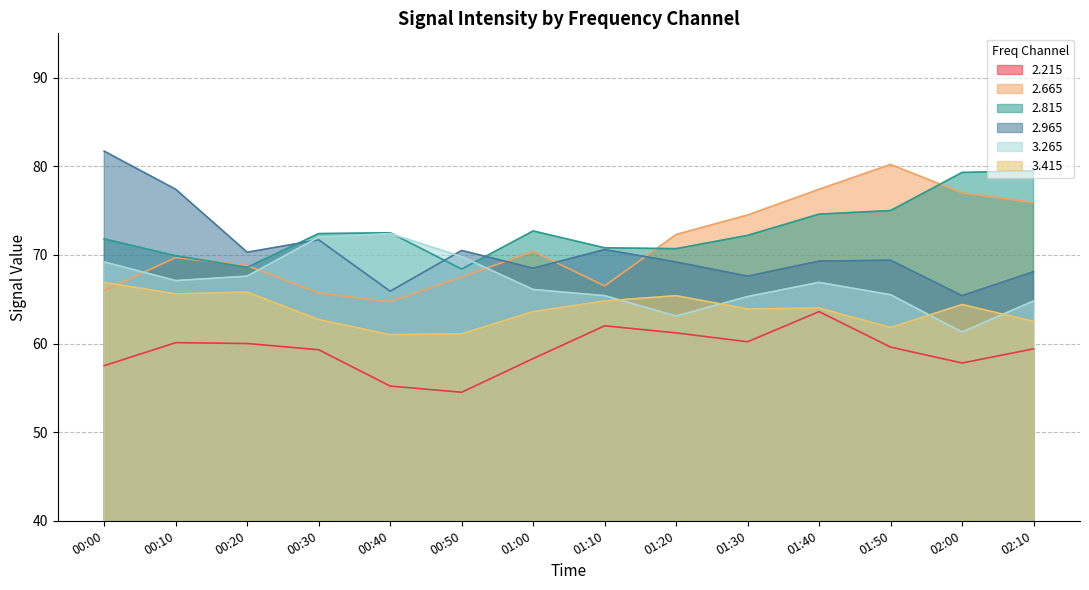

What is the label of the 5th point from the right?

01:30